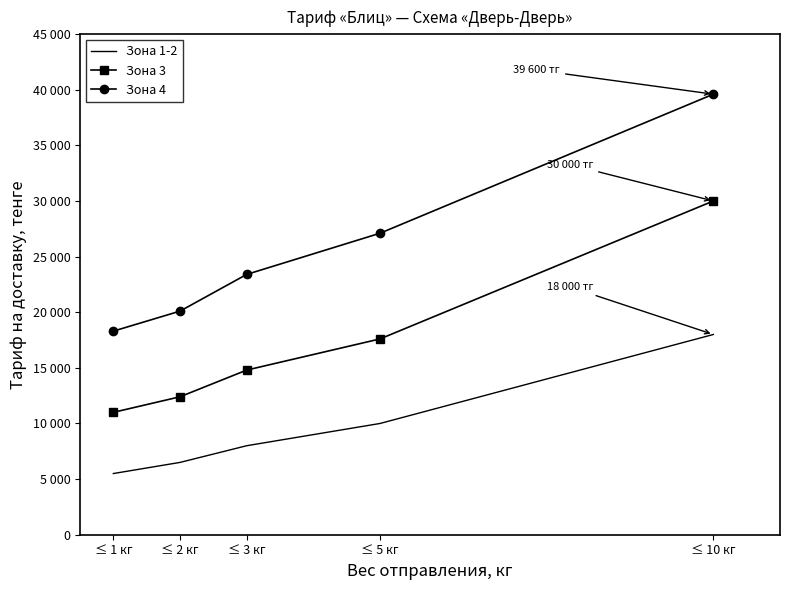

Rank the series by their average value, from highest to lowest.

Зона 4, Зона 3, Зона 1-2